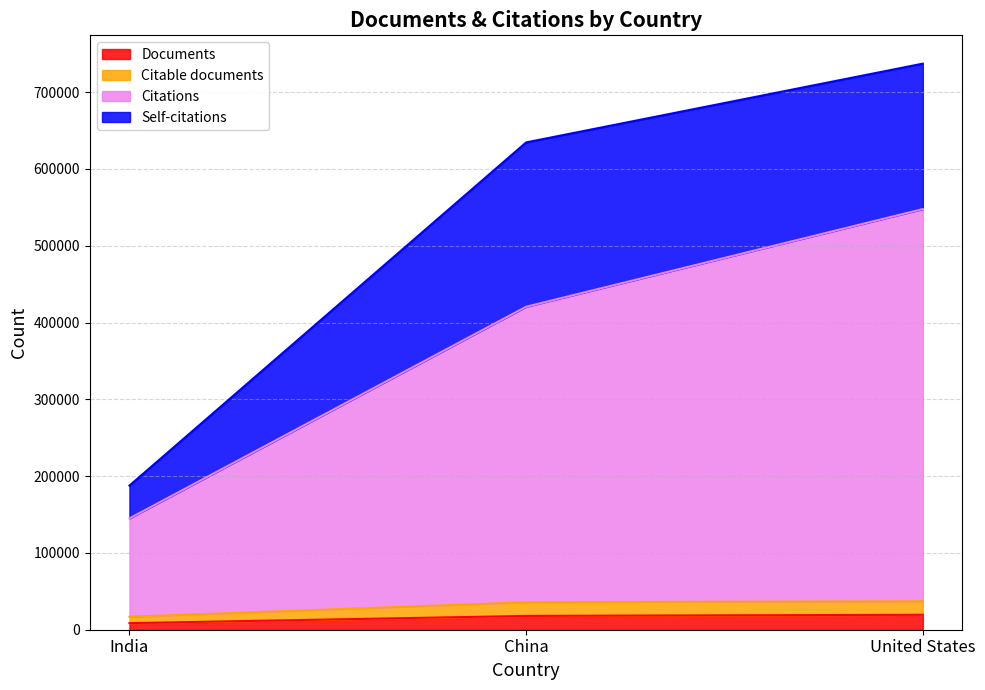

Is it true that Citable documents equals 59174 at China?

False